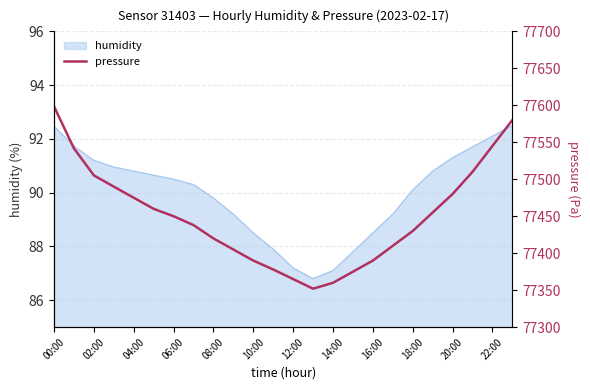

The value of humidity at 02:00 is 21.8. True or false?

False